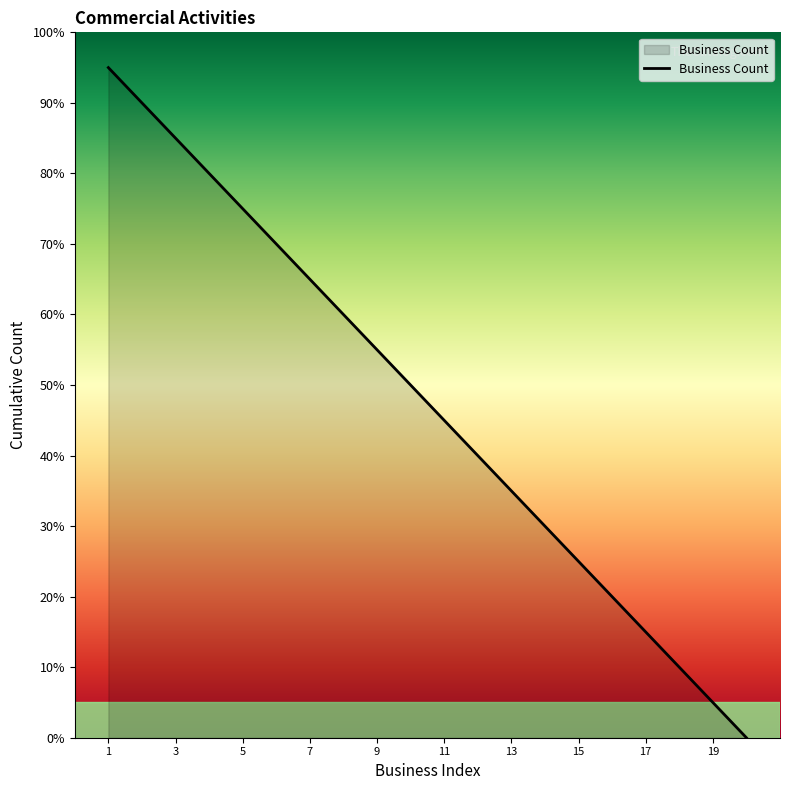

What is the difference between the maximum and minimum values?

95